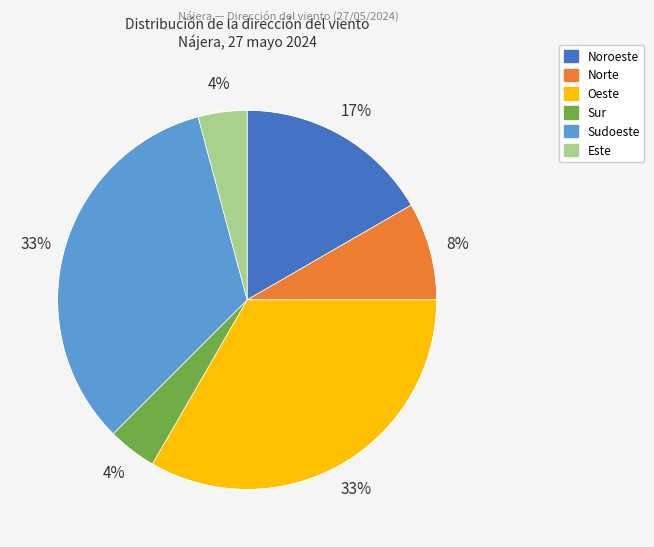

Is there a majority slice in this chart?

No